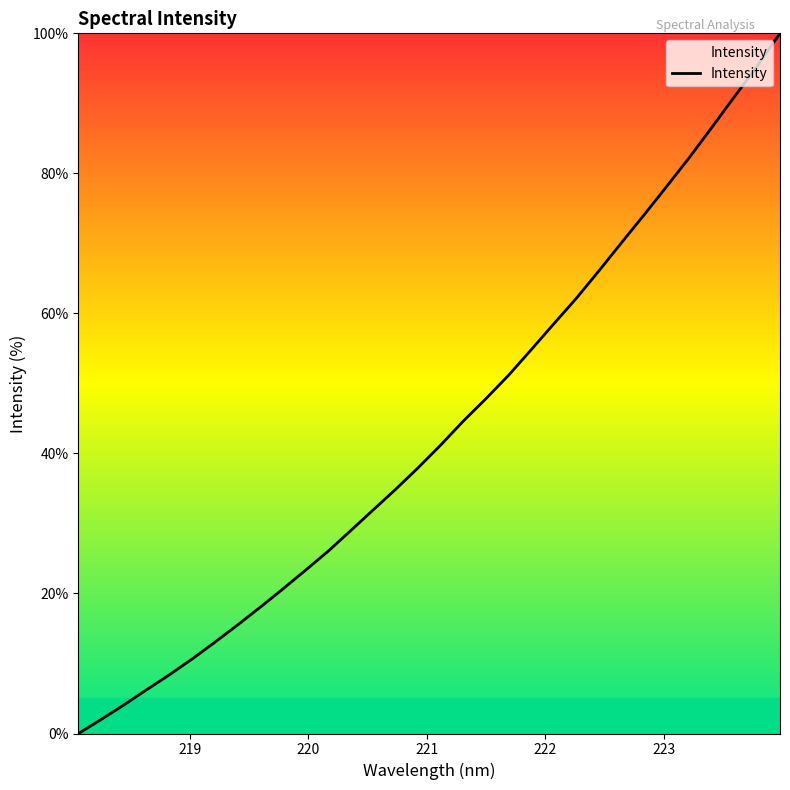

What is the greatest value displayed?

100.0